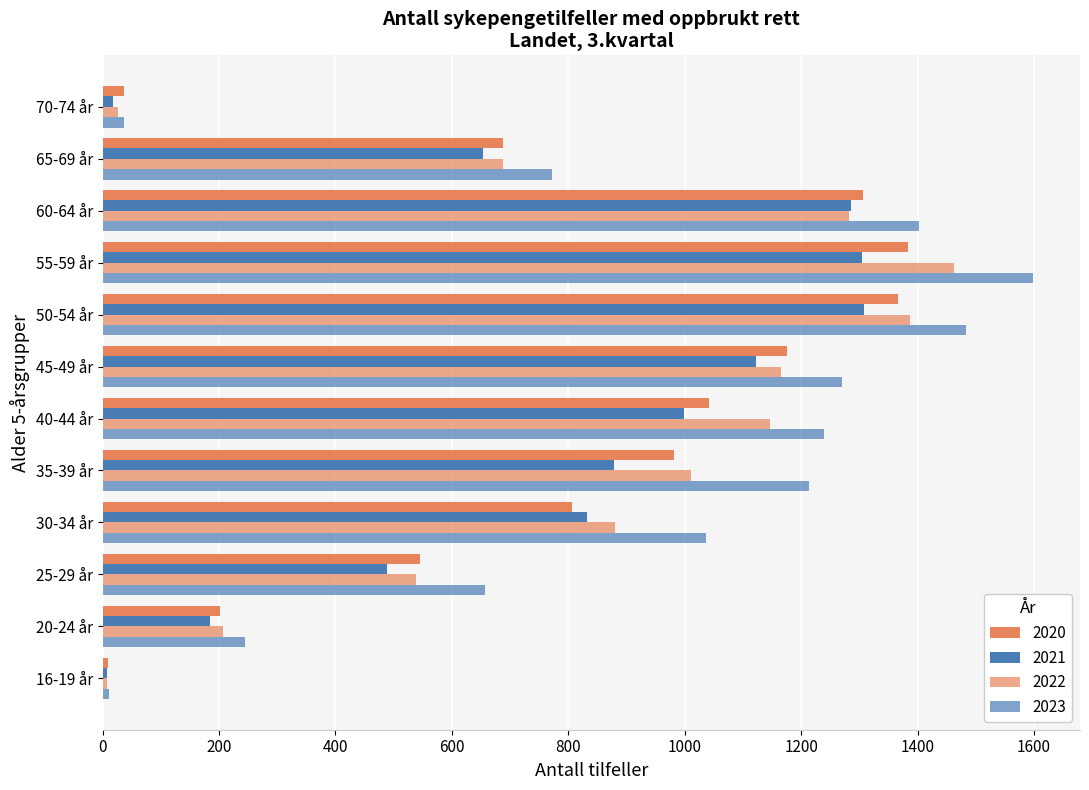

What is the smallest value displayed?

7